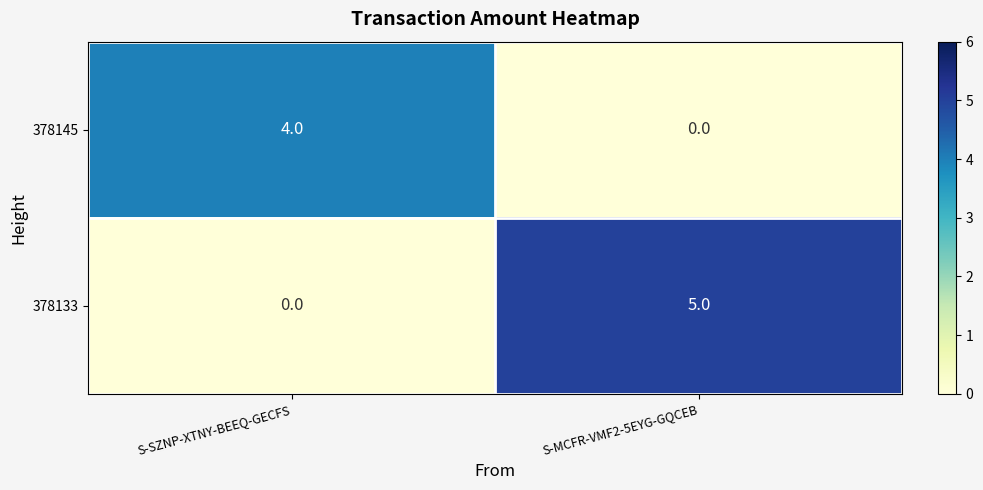

List the series in order of their overall mean, highest first.

378133, 378145